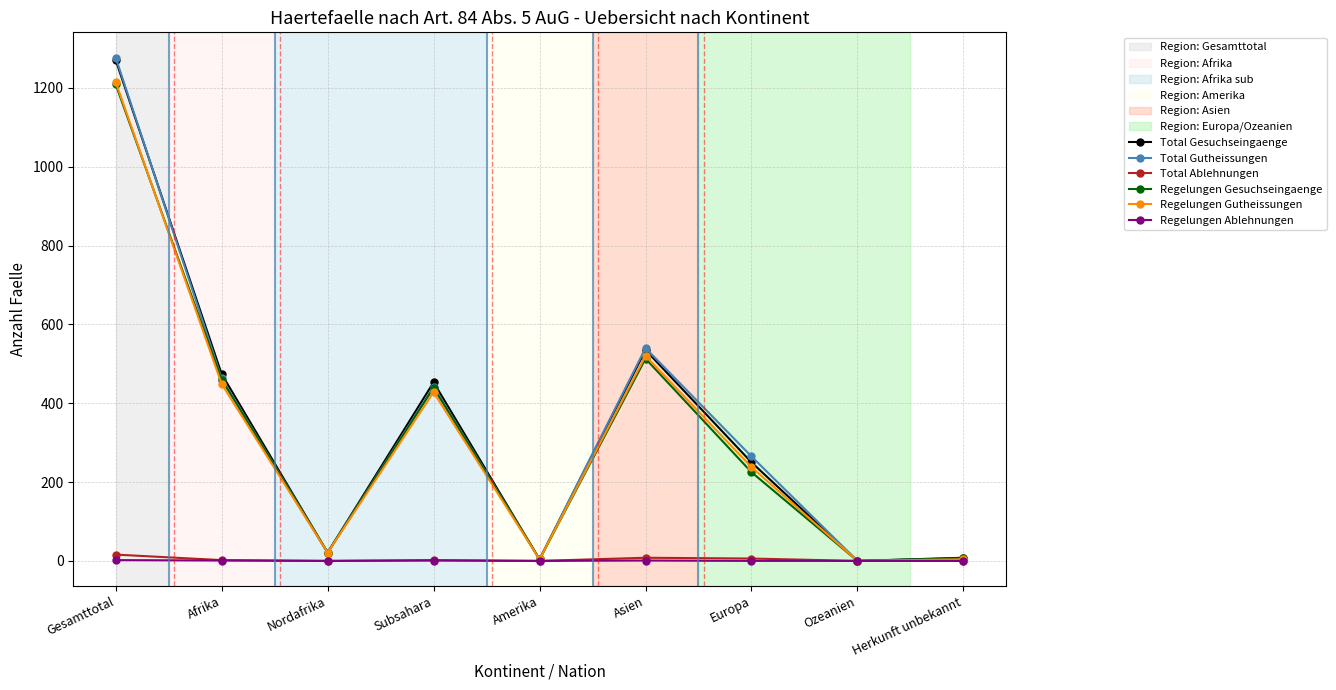

What is the approximate value of Regelungen Ablehnungen at Afrika?

1